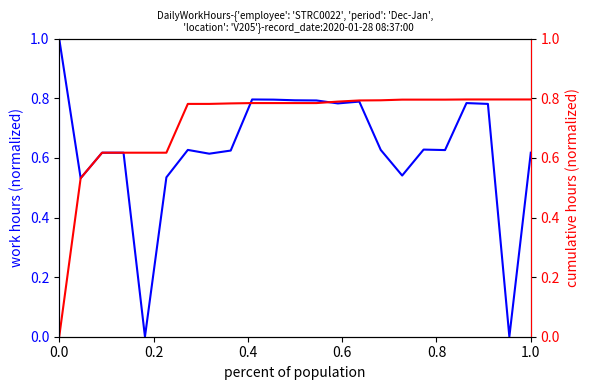

True or false: precision has more than 1 interior local peaks.

True